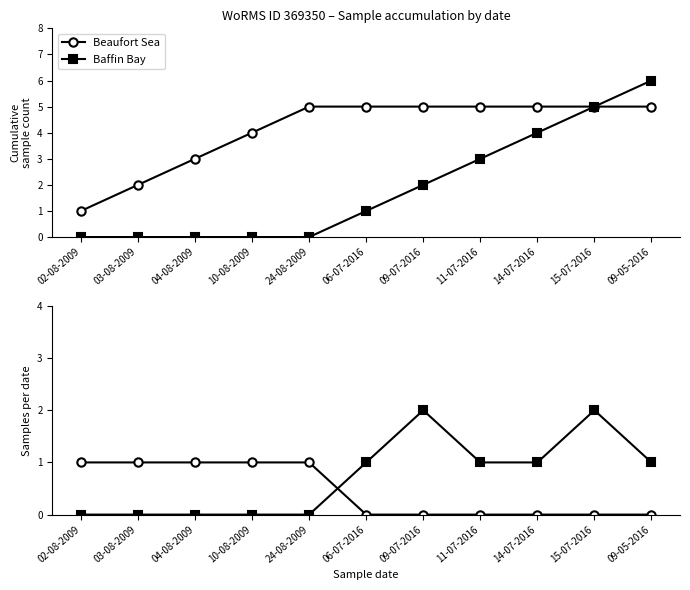

What is the sum of all Baffin Bay values?

8